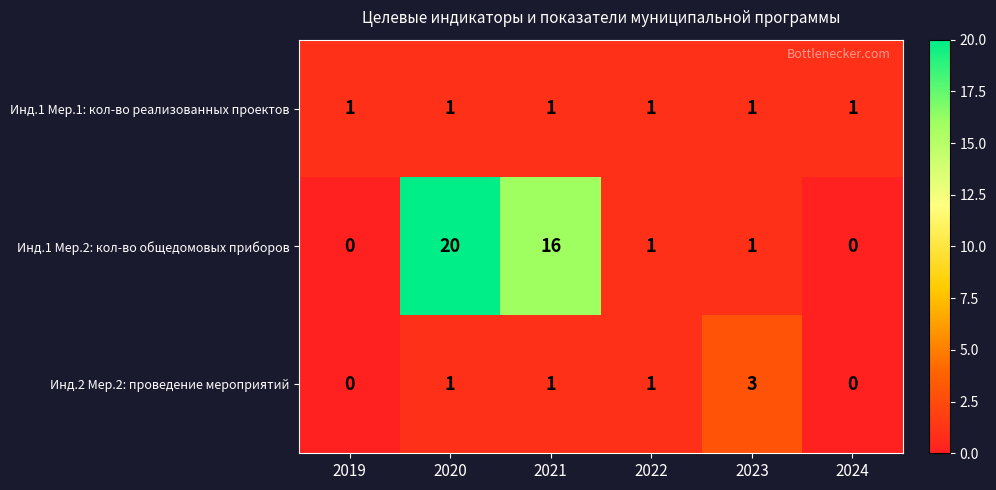

What is the total value across all series at 2022?

3